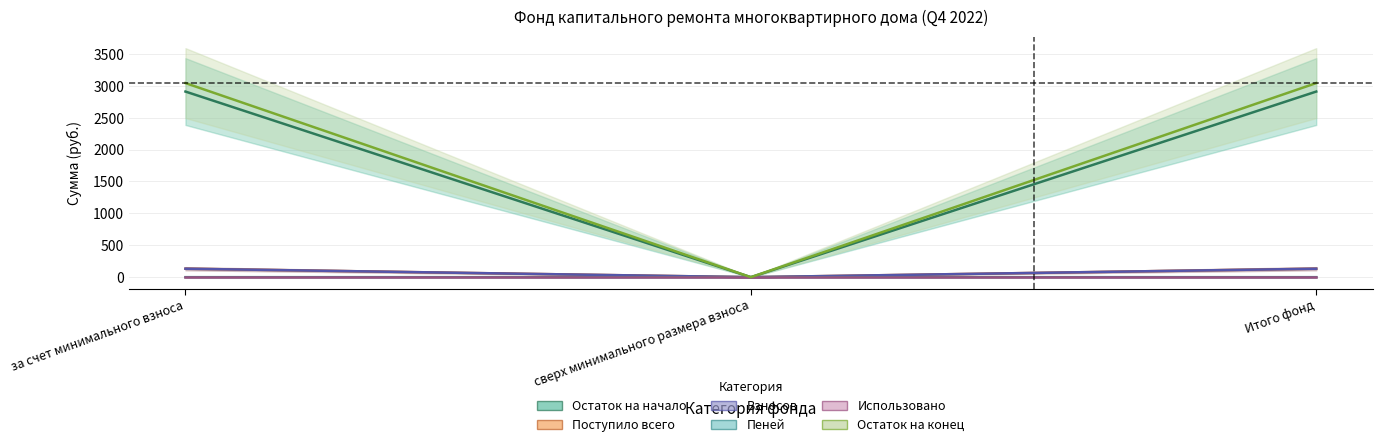

Which series has the largest range (max minus min)?

Пеней